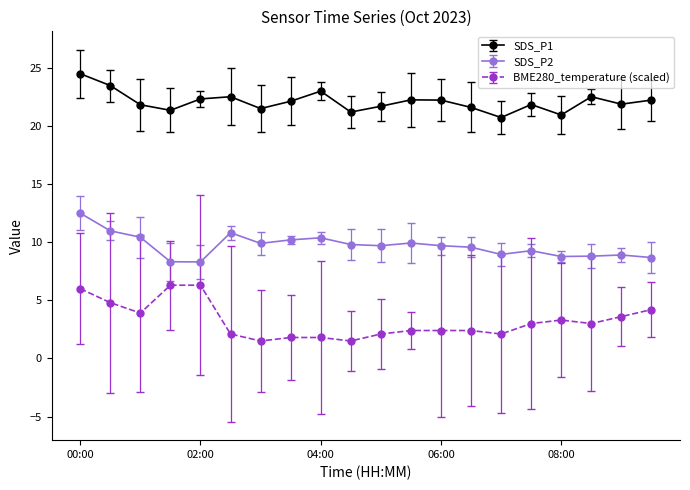

True or false: SDS_P2 has more than 1 points higher than both neighbors.

True